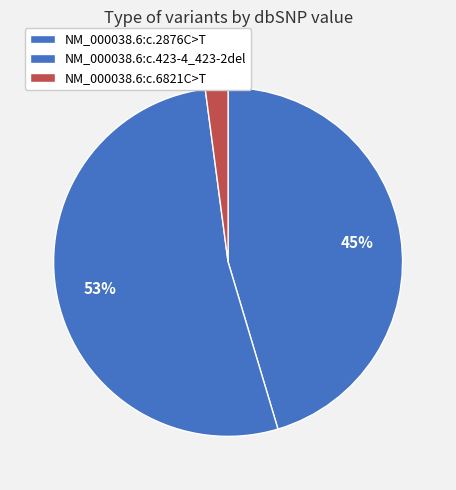

To the nearest percent, what is the combined percentage of NM_000038.6:c.423-4_423-2del and NM_000038.6:c.2876C>T?

98%